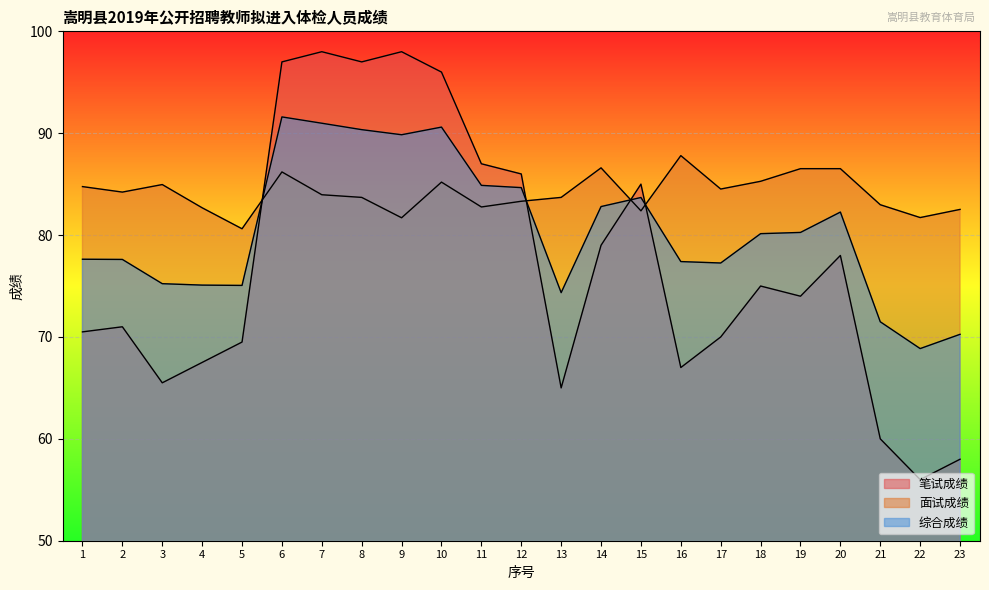

The value of 综合成绩 at 16 is 115.7. True or false?

False